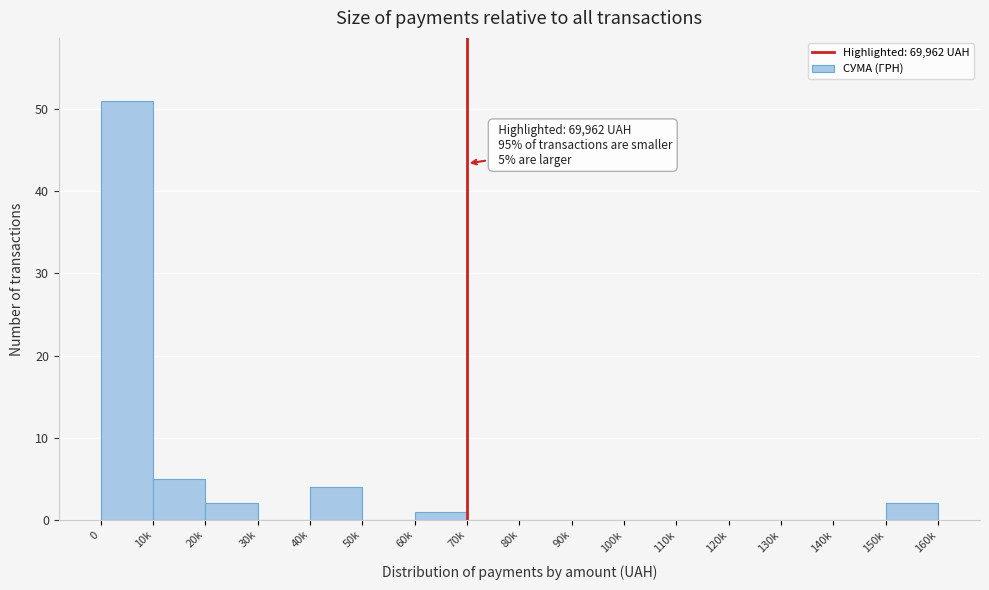

Reading left to right, what are all the values shown in this chart?

0=51	10k=5	20k=2	30k=0	40k=4	50k=0	60k=1	70k=0	80k=0	90k=0	100k=0	110k=0	120k=0	130k=0	140k=0	150k=2